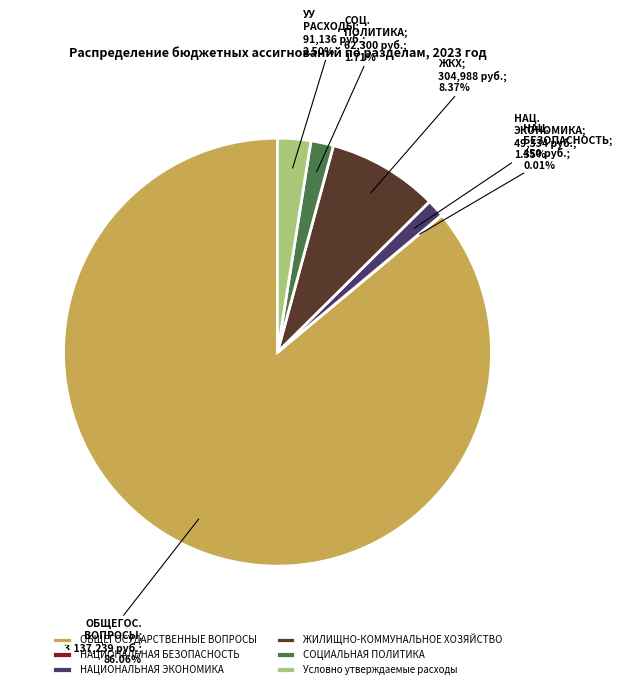

Does any single category account for the majority?

Yes